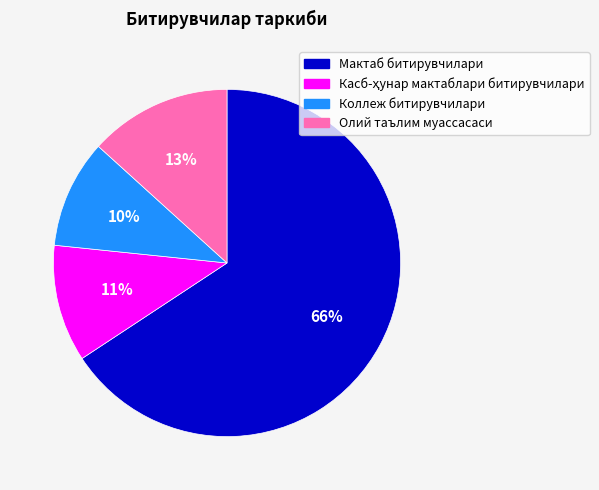

Which has a higher value, Мактаб битирувчилари or Коллеж битирувчилари?

Мактаб битирувчилари